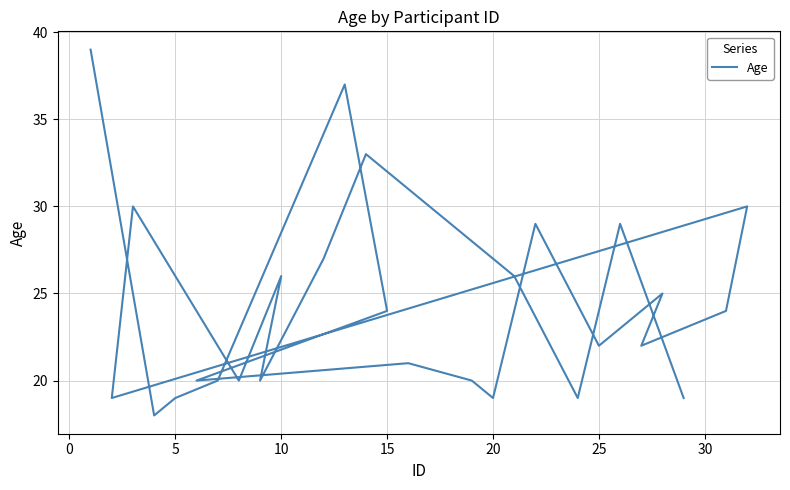

How many lines are shown in the chart?

1